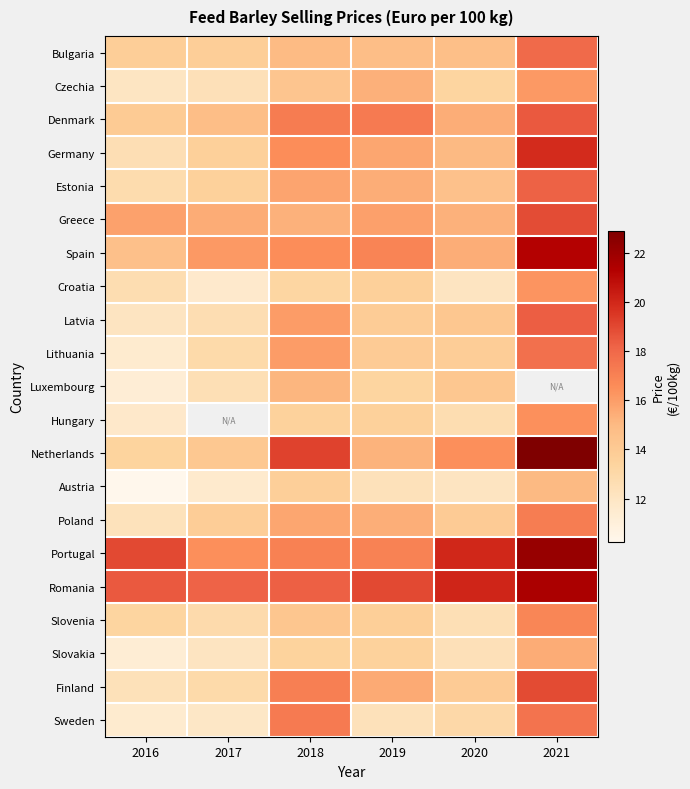

At which label is Denmark closest to 16?

2020